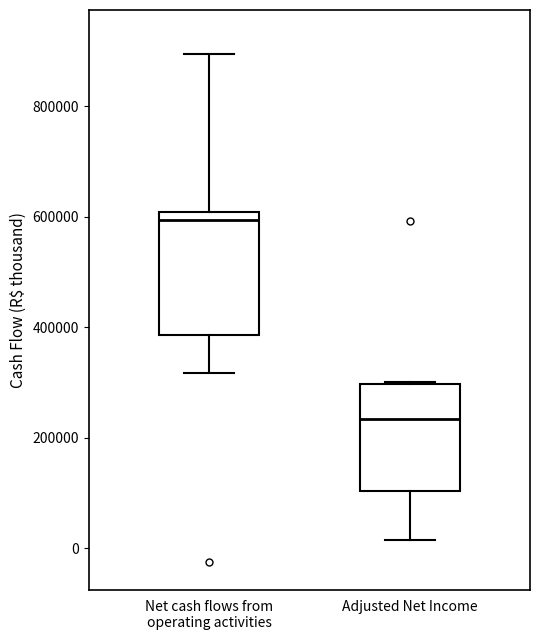

Where is the upper edge of the box for Net cash flows from operating activities on the y-axis? The values are not printed on the chart, so give them approximately, as read against the axis.

600000